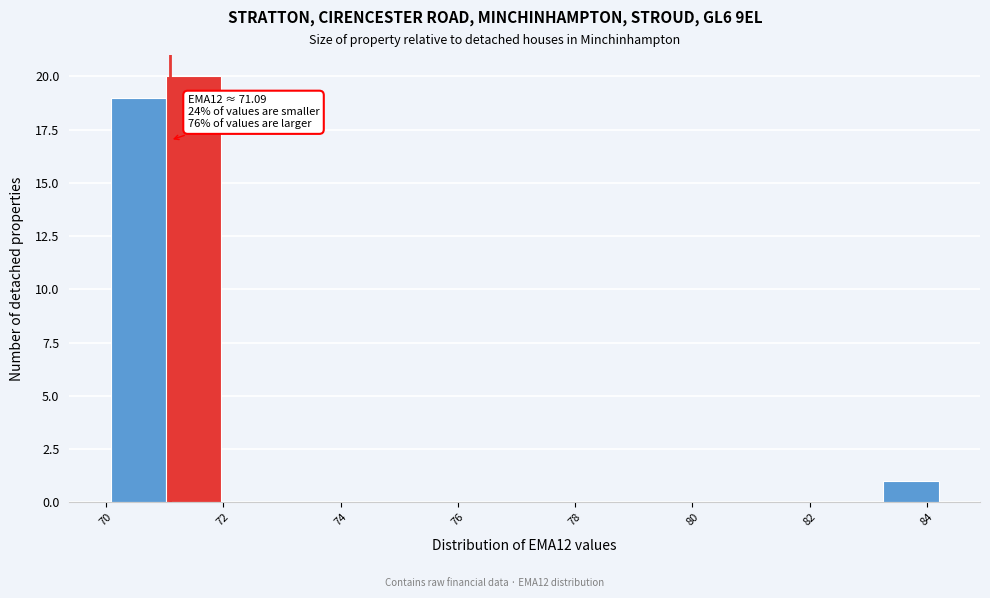

Over which range of the x-axis is the bar tallest?

71.0 to 72.0